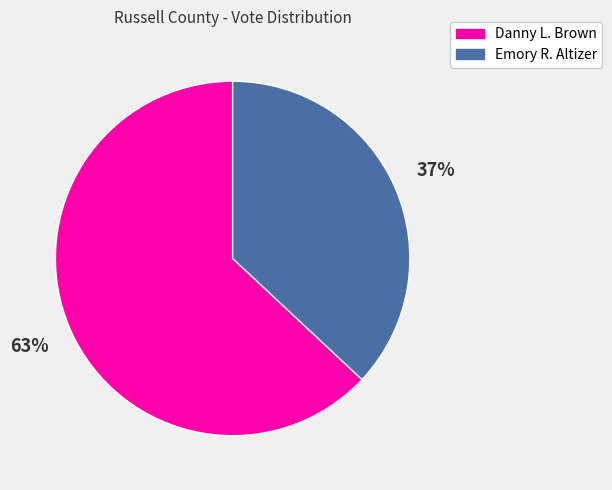

Do Danny L. Brown and Emory R. Altizer together represent more than half of the pie?

Yes